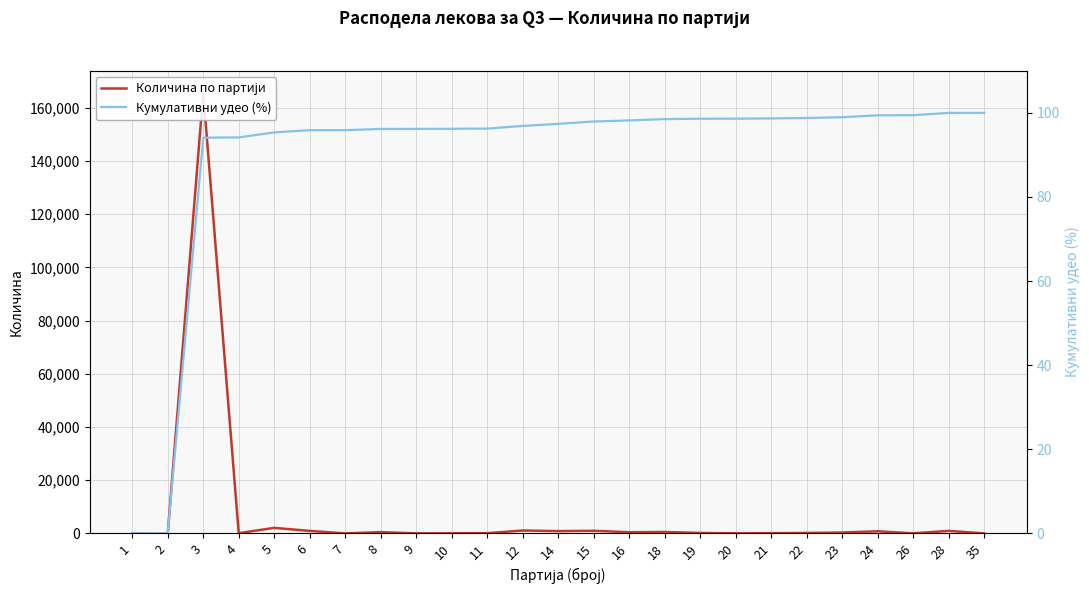

The value of Кумулативни удео (%) at 23 is 138.2. True or false?

False